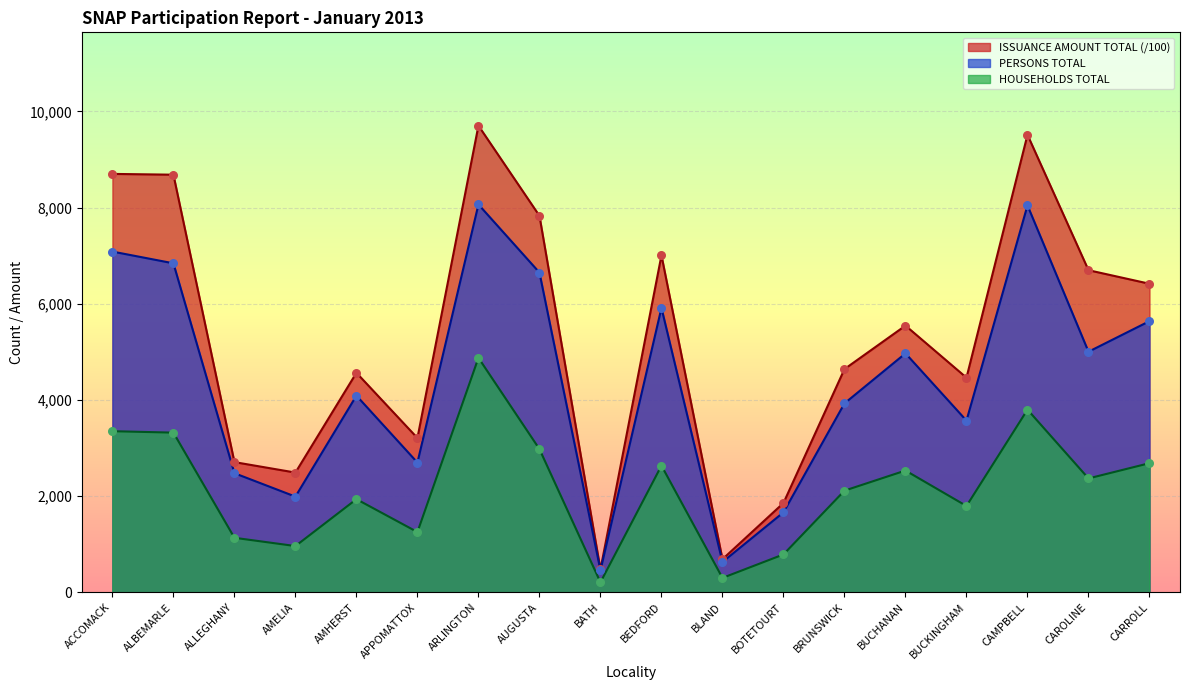

What is the total value across all series at CAMPBELL?

21355.8